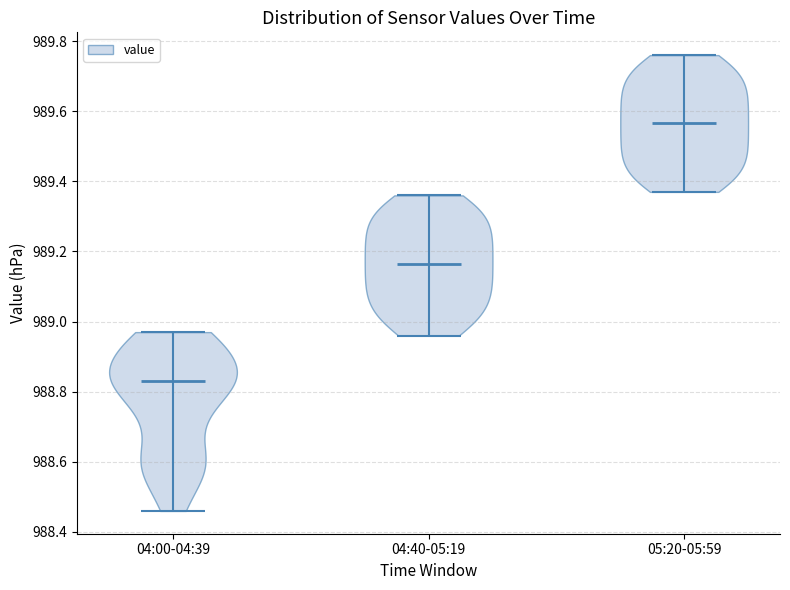

Reading left to right, read every violin against the y-axis: where its median line is, and the lowest and highest points it reaches. The values are not printed on the chart, so give them approximately, as read against the axis.

04:00-04:39: median line 988.84, lowest point 988.46, highest point 988.98
04:40-05:19: median line 989.16, lowest point 988.96, highest point 989.36
05:20-05:59: median line 989.56, lowest point 989.38, highest point 989.76